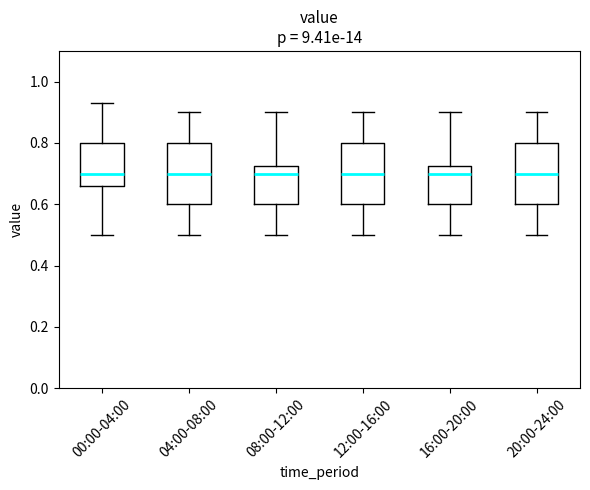

Where is the upper edge of the box for 20:00-24:00 on the y-axis? The values are not printed on the chart, so give them approximately, as read against the axis.

0.80